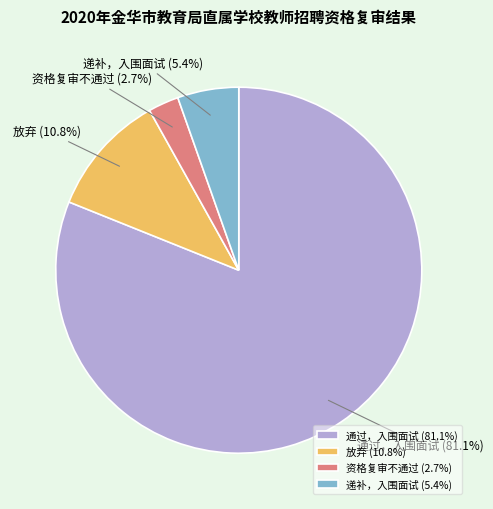

Which has a higher value, 放弃 or 递补，入围面试?

放弃